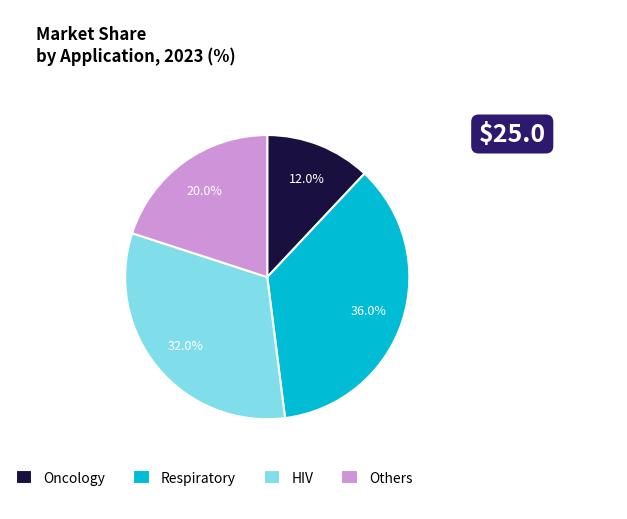

Is Oncology the majority of the pie?

No